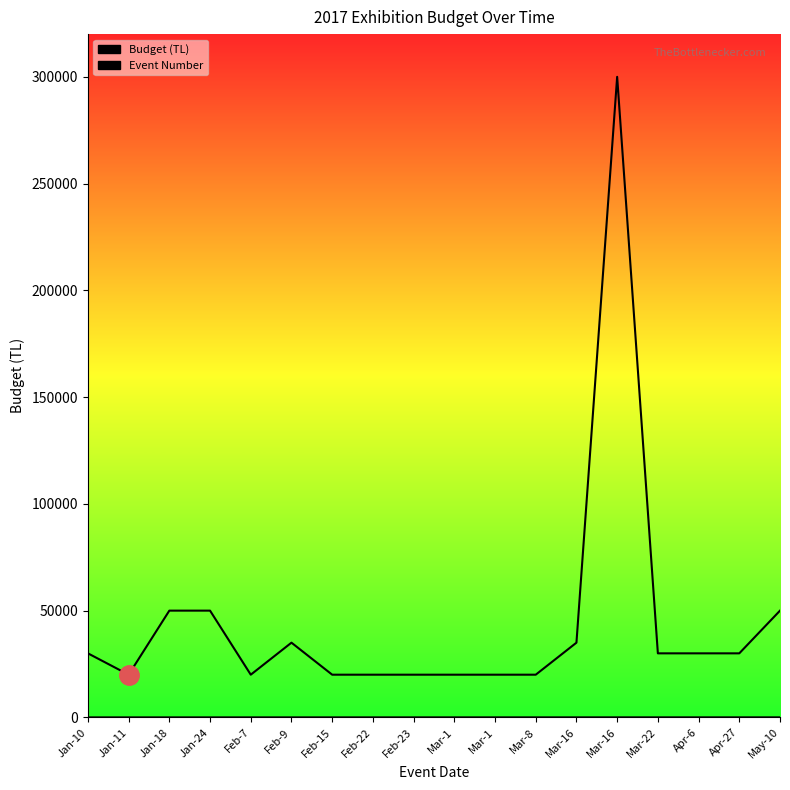

The Event Number series shows 10 at Feb-9. True or false?

False